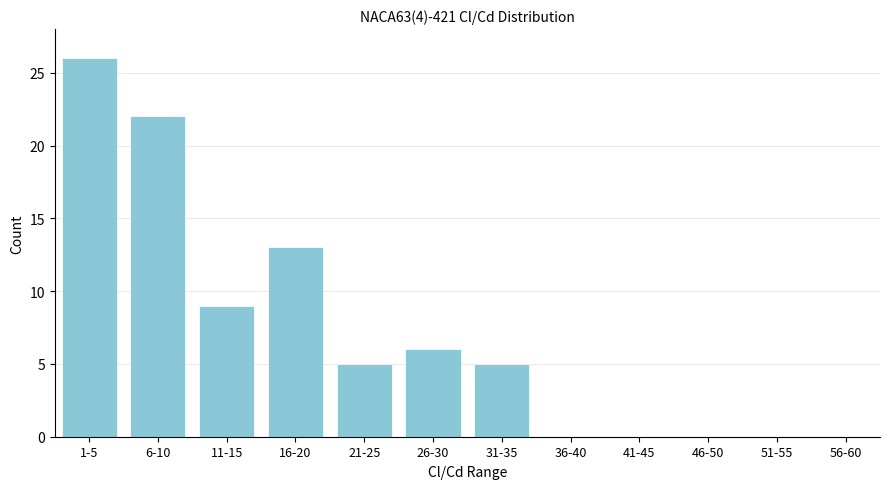

Reading left to right, extract all data points from this chart.

1-5=26	6-10=22	11-15=9	16-20=13	21-25=5	26-30=6	31-35=5	36-40=0	41-45=0	46-50=0	51-55=0	56-60=0